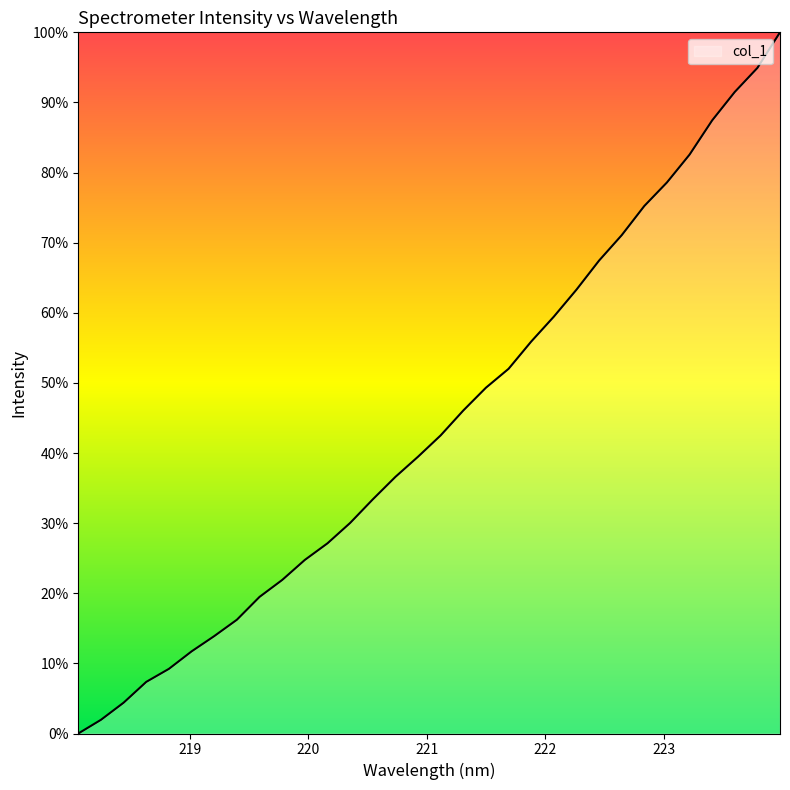

What is the greatest value displayed?

100.0